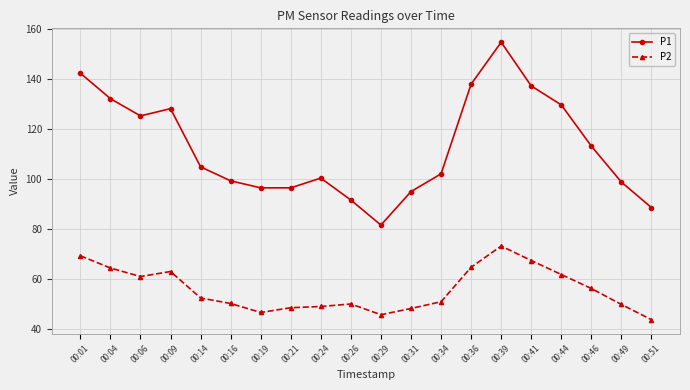

True or false: P1 and P2 intersect in this chart.

False